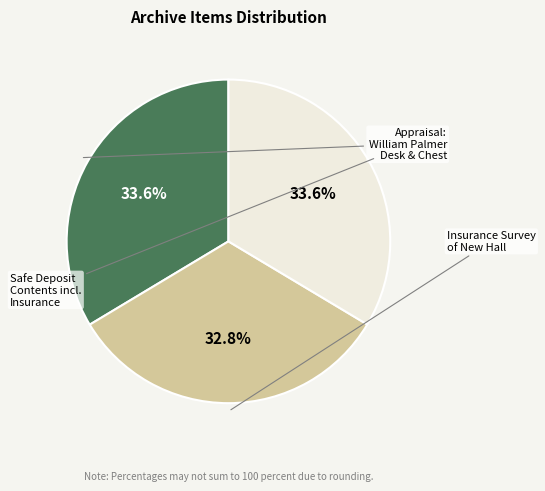

To the nearest percent, what is the difference between the largest and smallest slice percentages?

1%